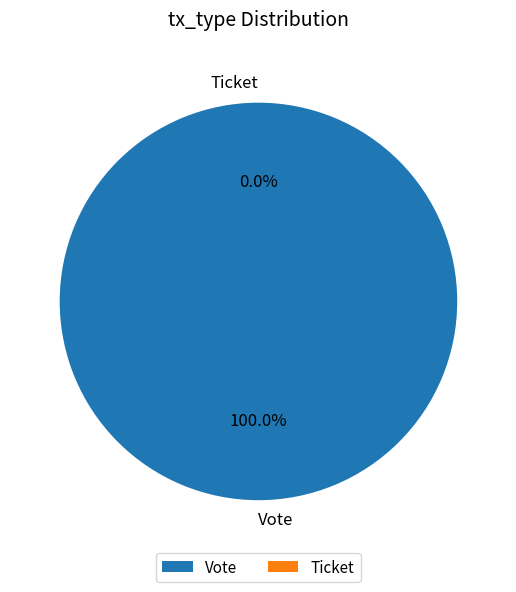

To the nearest percent, what is the difference between the largest and smallest slice percentages?

100%